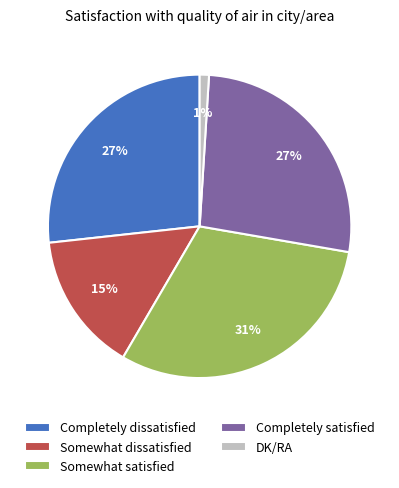

Between Somewhat satisfied and Completely dissatisfied, which is larger?

Somewhat satisfied